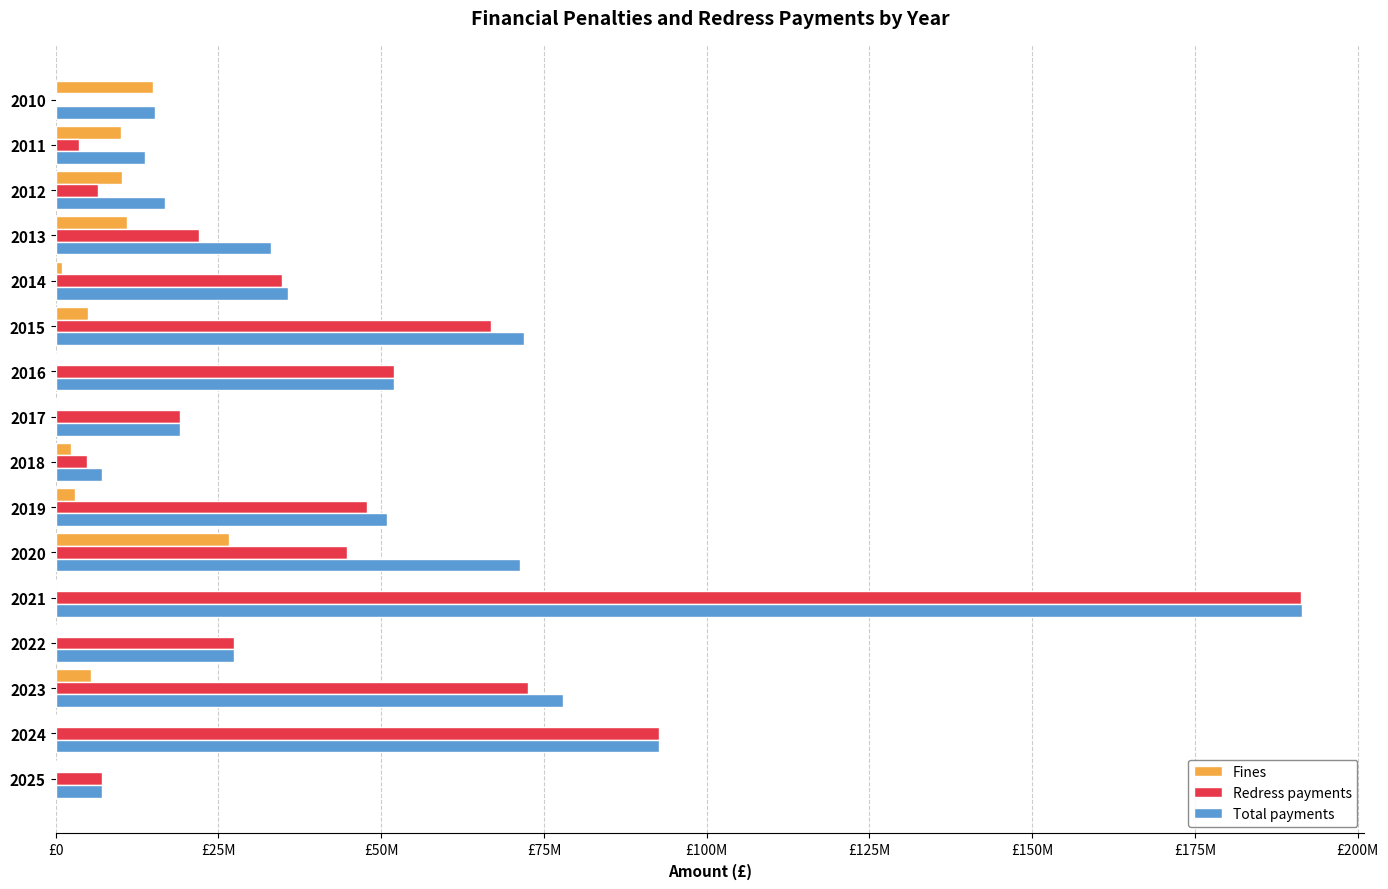

What are all the series names shown in the legend?

Fines, Redress payments, Total payments